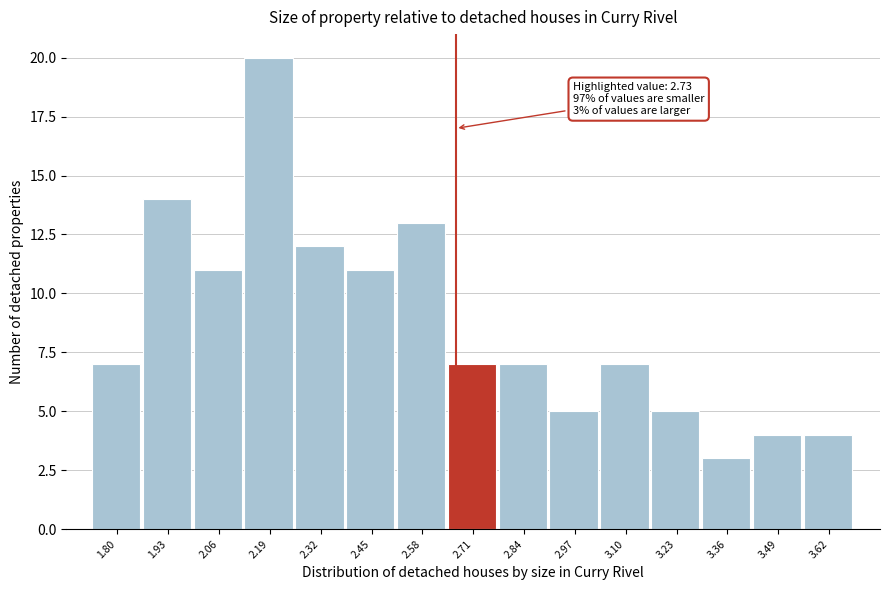

Reading right to left, what are all the values shown in this chart?

4	4	3	5	7	5	7	7	13	11	12	20	11	14	7